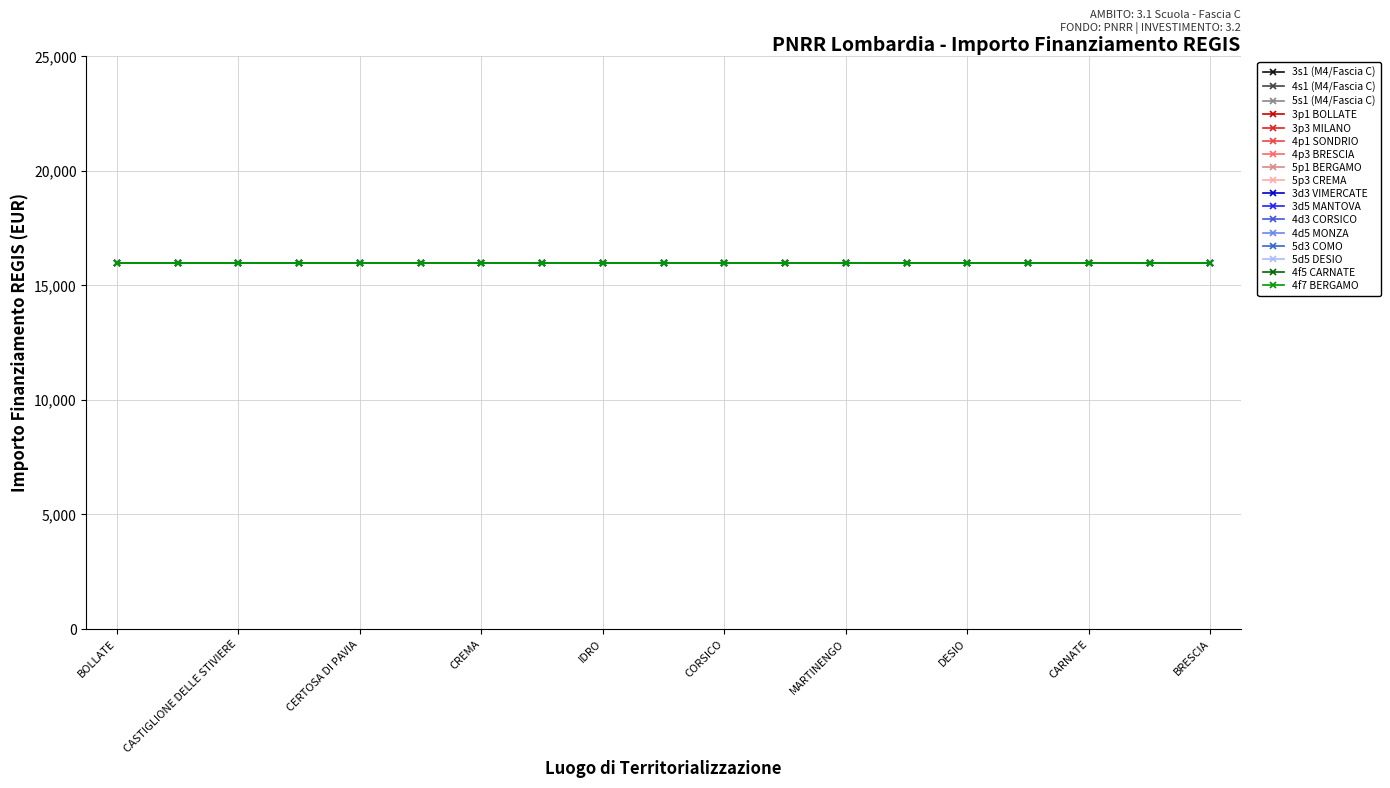

What is the label of the 12th point from the right?

CORNAREDO